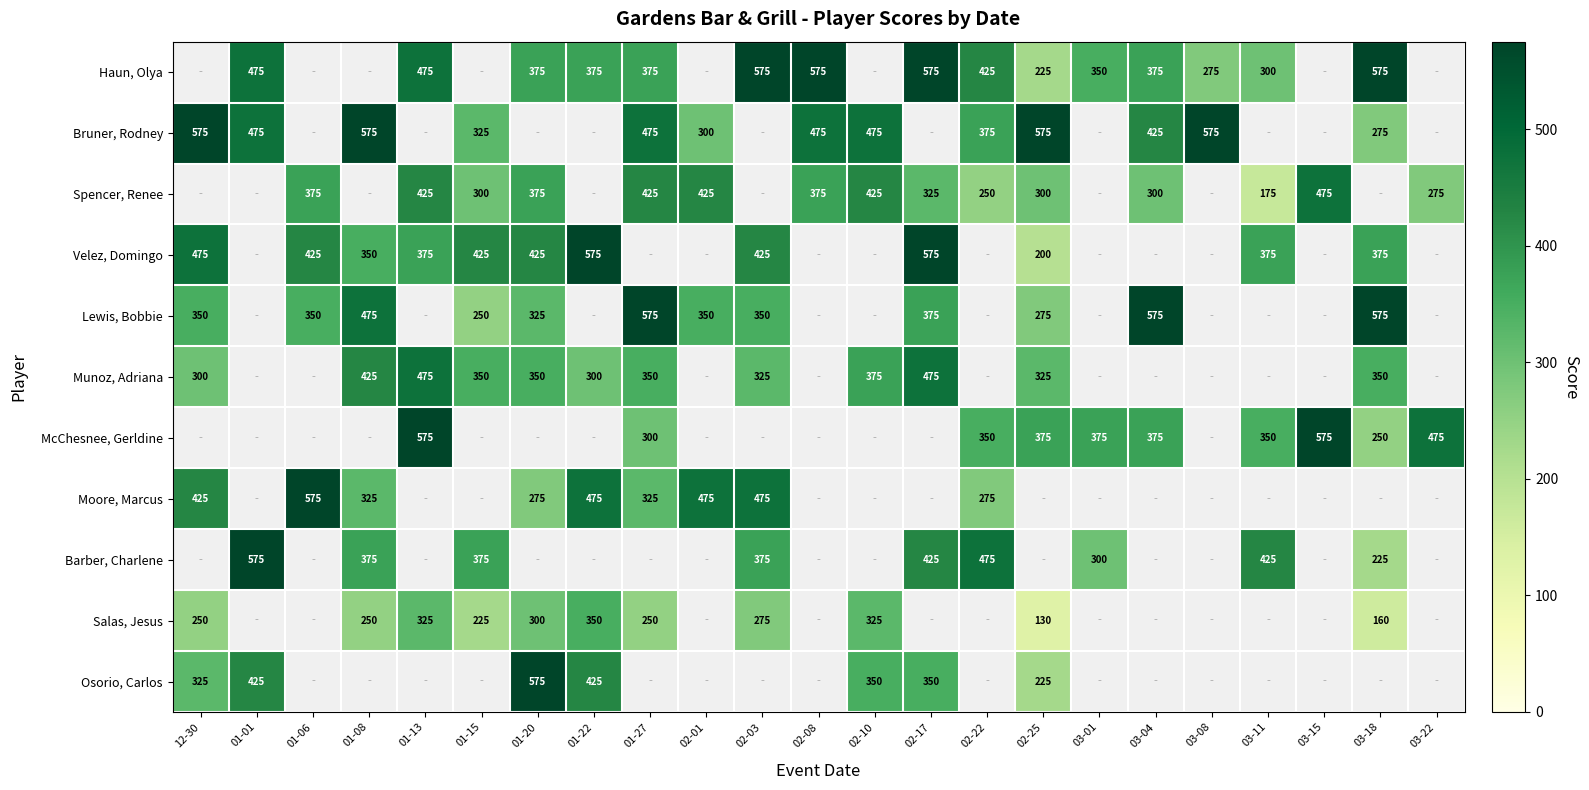

Which has a higher value, 02-01 or 12-30?

12-30